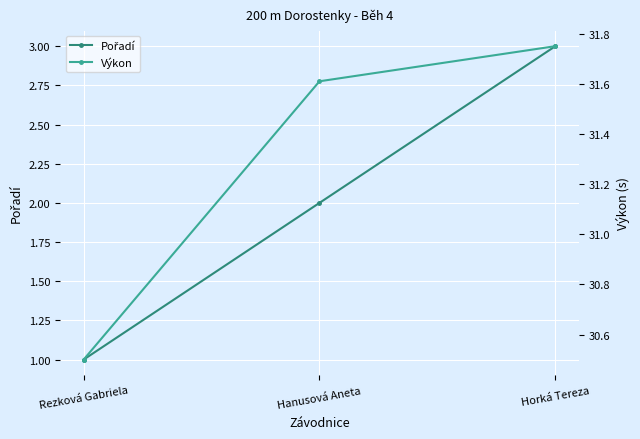

What is the difference between the maximum and minimum values in the Pořadí series?

2.0